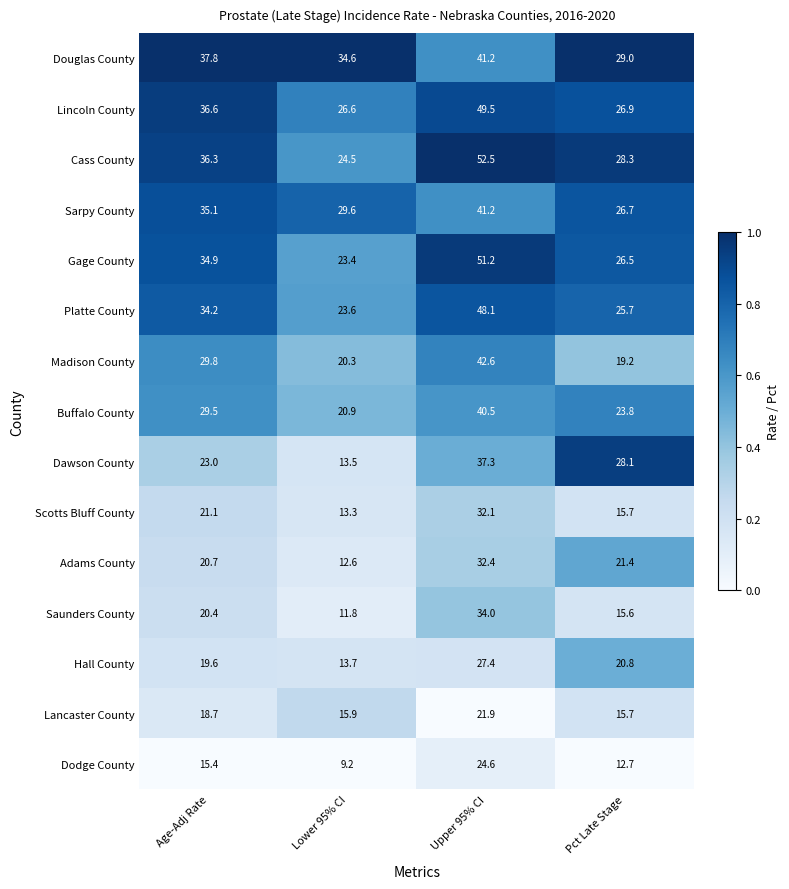

Which category has the highest value in the Cass County series?

Upper 95% CI